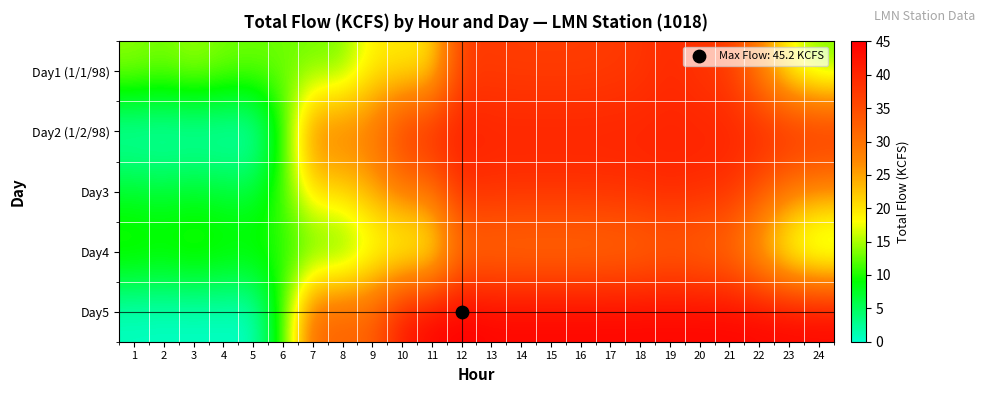

At how many categories does at least one series exceed 14?

20